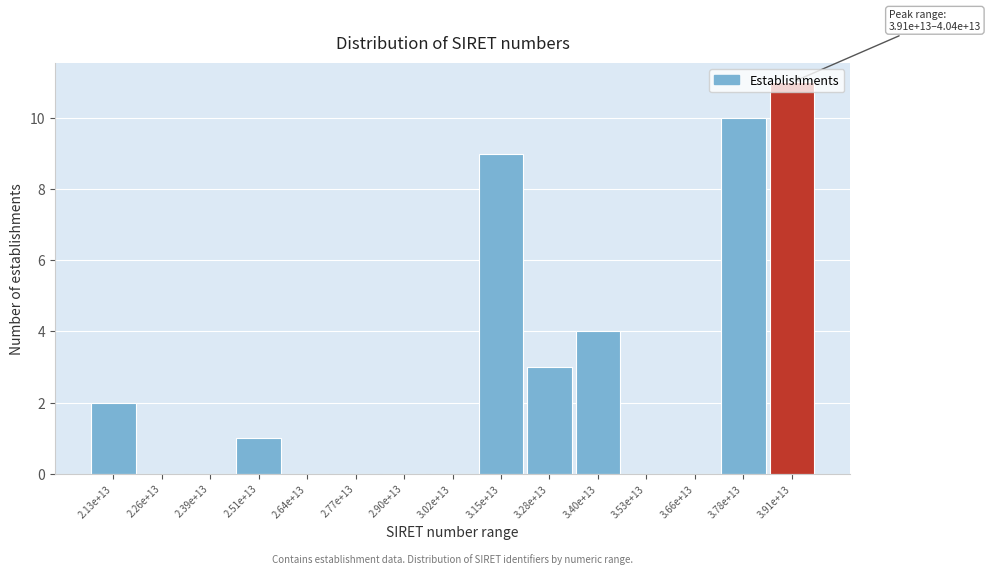

At which label is the value closest to 5?

3.40e+13